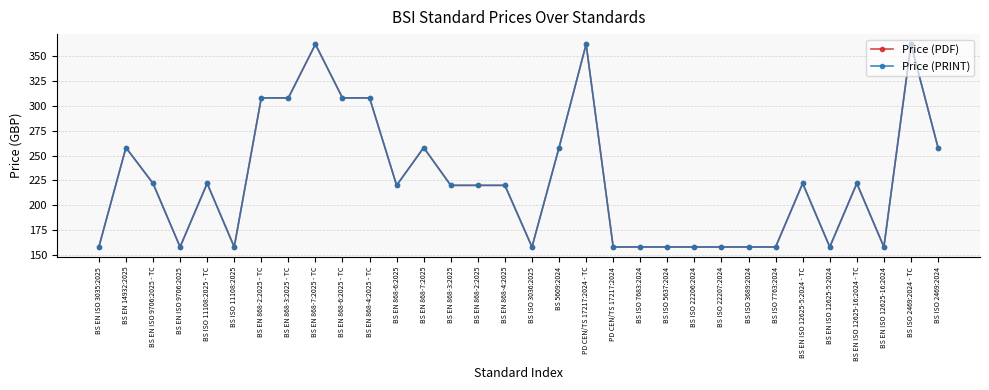

At which label is Price (PDF) closest to 260?

BS EN 14932:2025